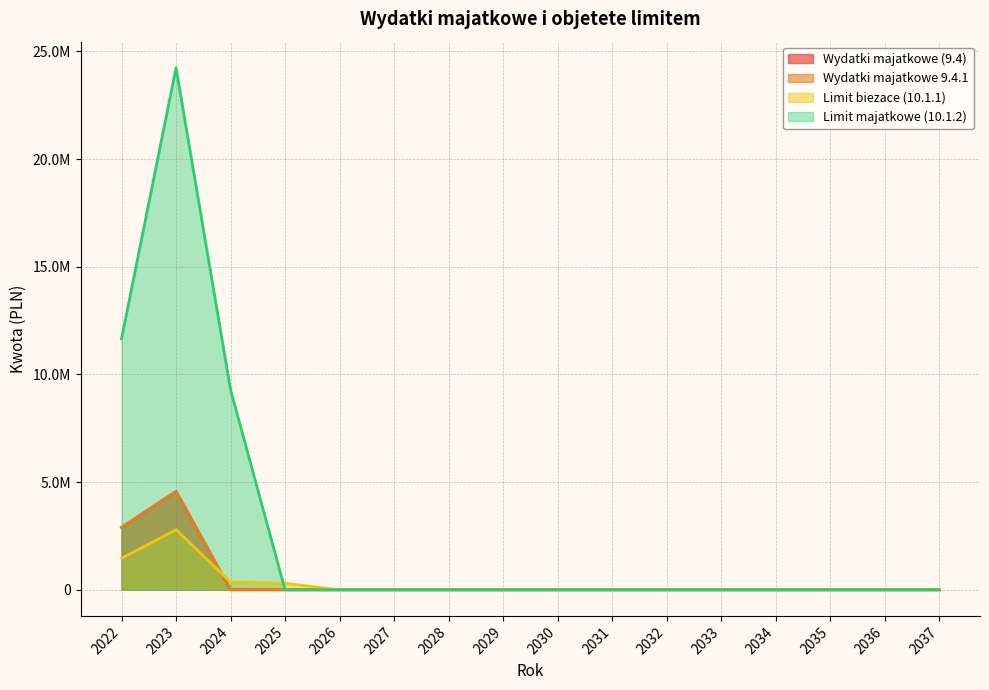

How many lines are shown in the chart?

4